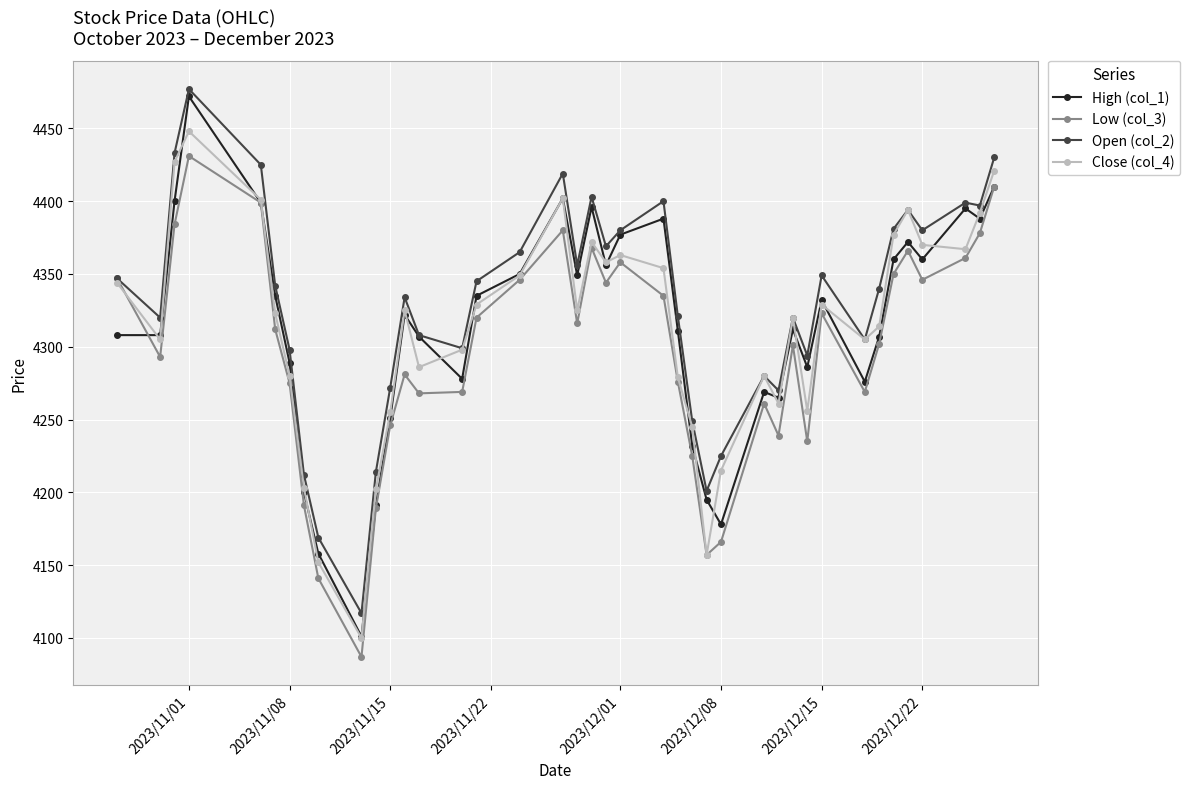

What is the highest value of the Close (col_4) series?

4448